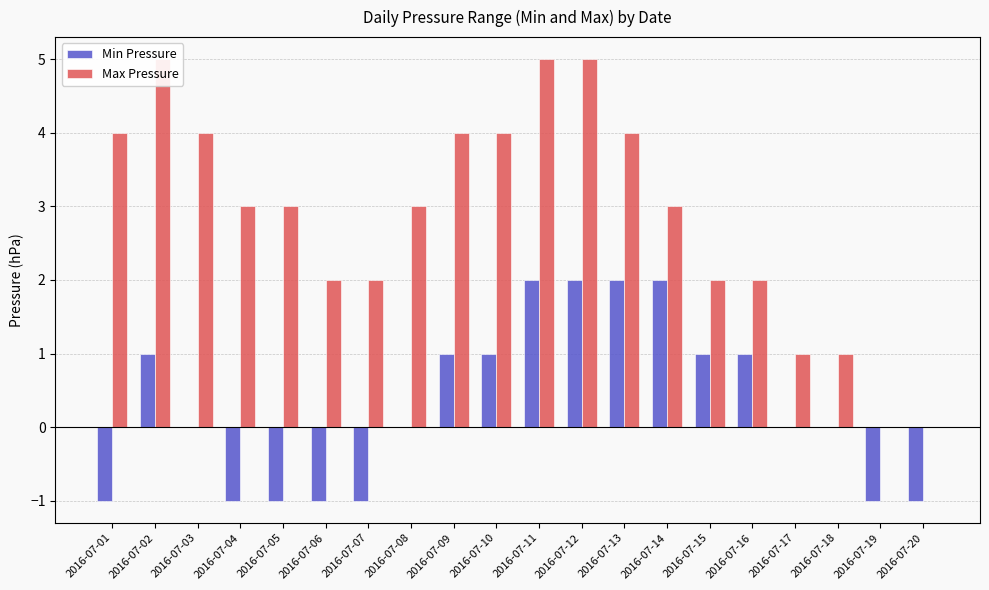

What is the difference between the Min Pressure values at 2016-07-12 and 2016-07-04?

3